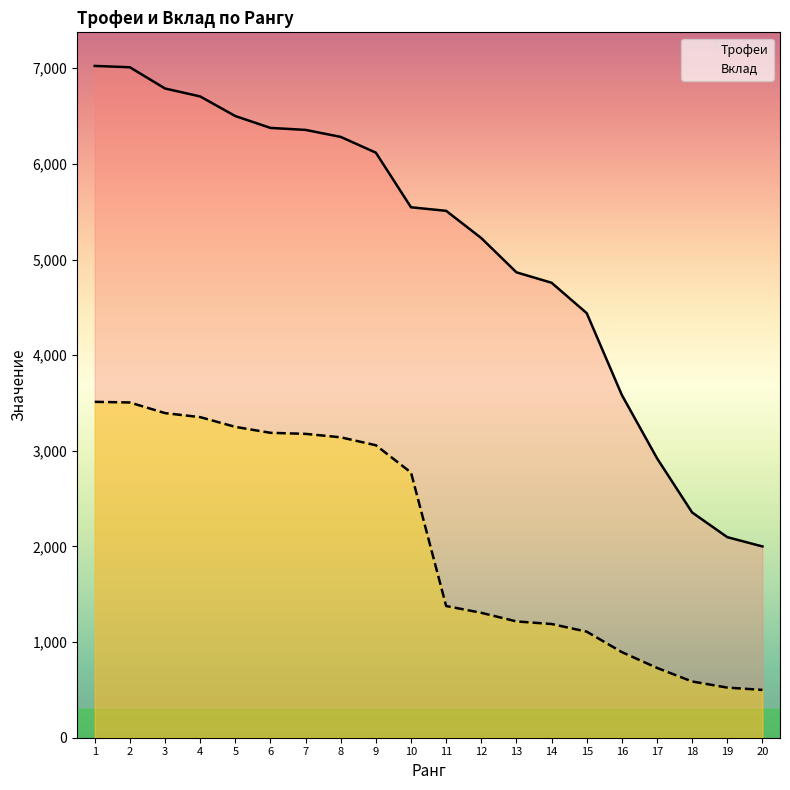

Between 10 and 9, which is larger?

9